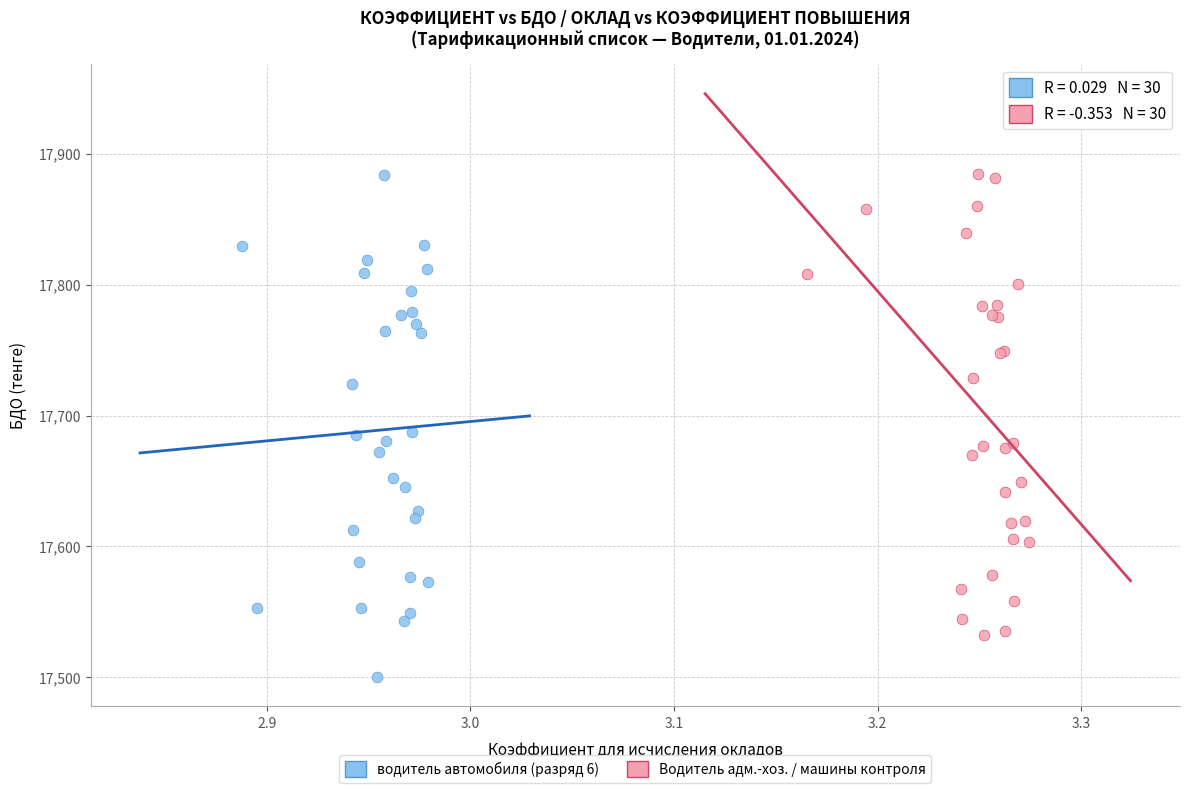

Which series reaches the minimum Y coordinate?

водитель автомобиля (разряд 6)